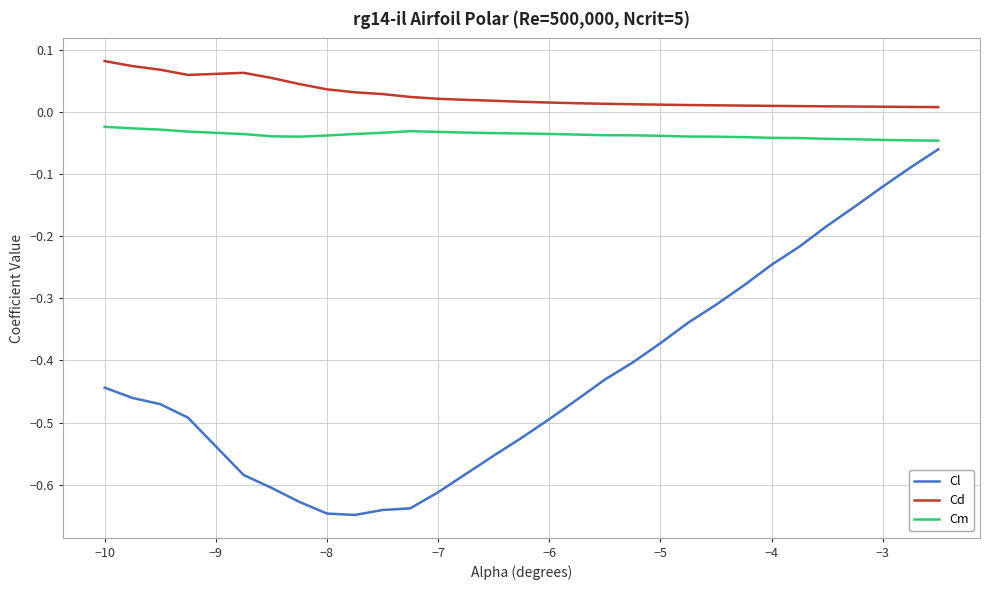

List the series in order of their peak value, lowest first.

Cl, Cm, Cd